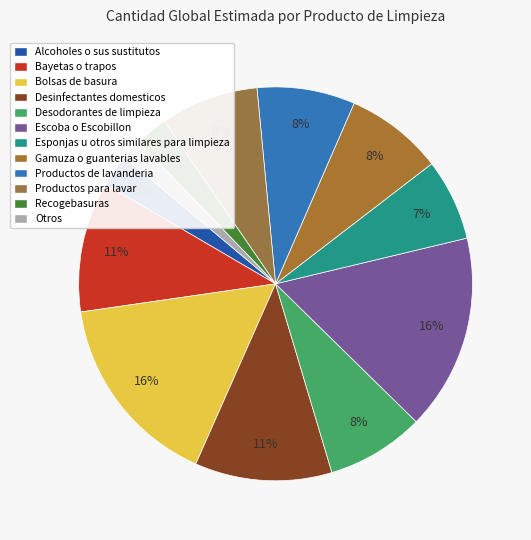

How many segments does this pie chart have?

12